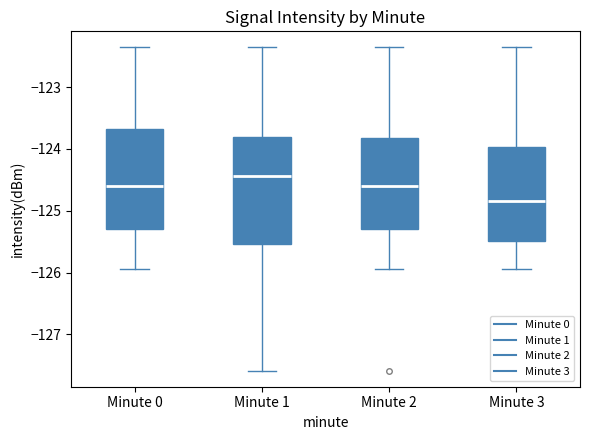

Which box is the tallest, from its lower edge to its upper edge?

Minute 1